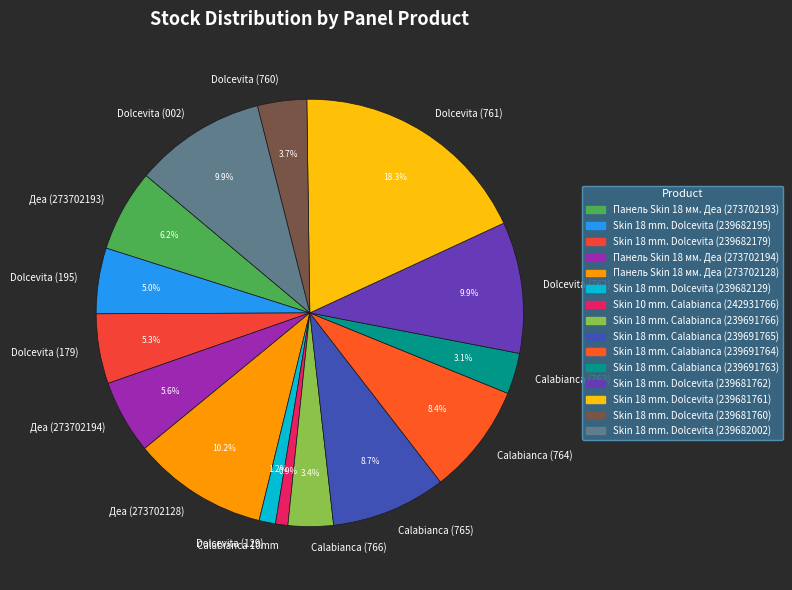

What portion of the pie excludes Calabianca (766)?

96.6%